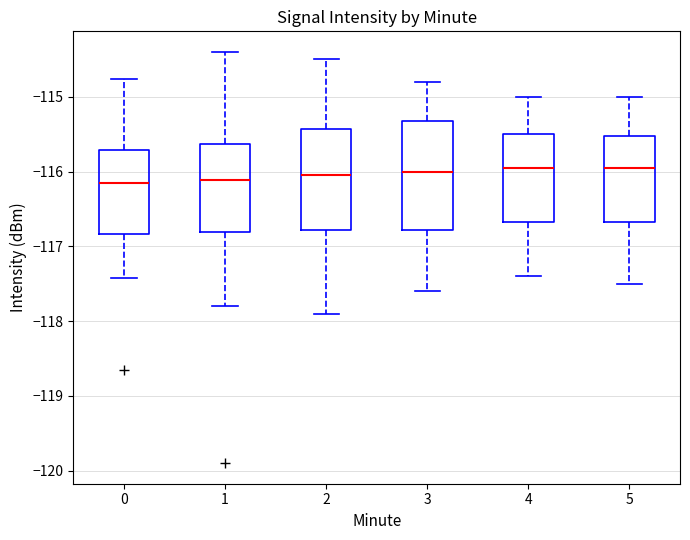

Where is the lower edge of the box at x = 5 on the y-axis? The values are not printed on the chart, so give them approximately, as read against the axis.

-116.7